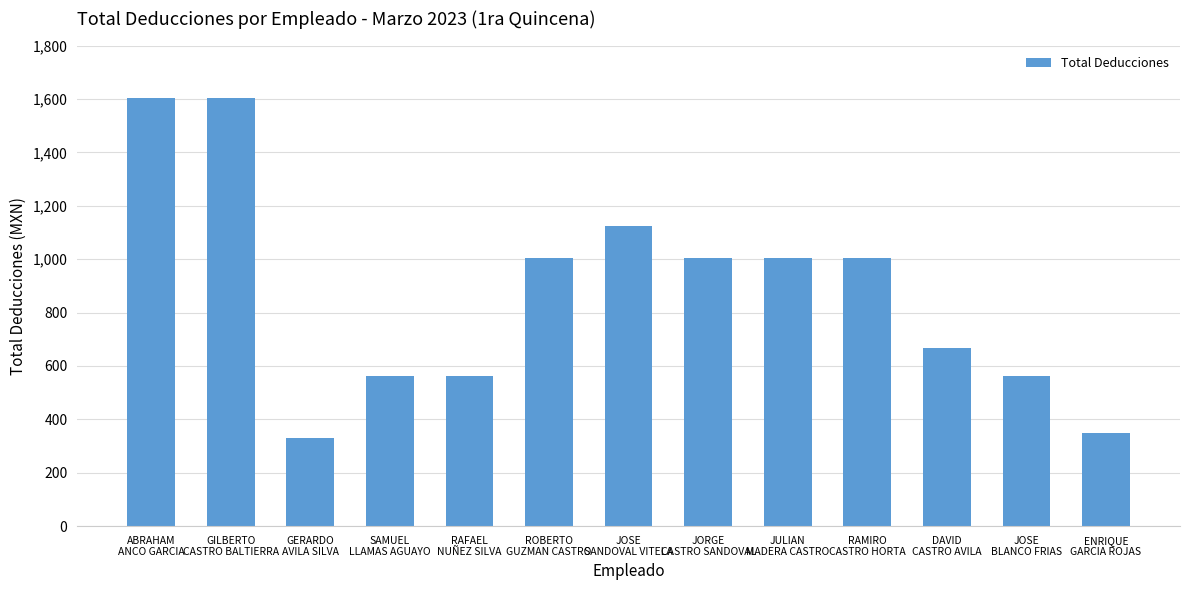

What is the value of the 7th bar from the left?

1122.3